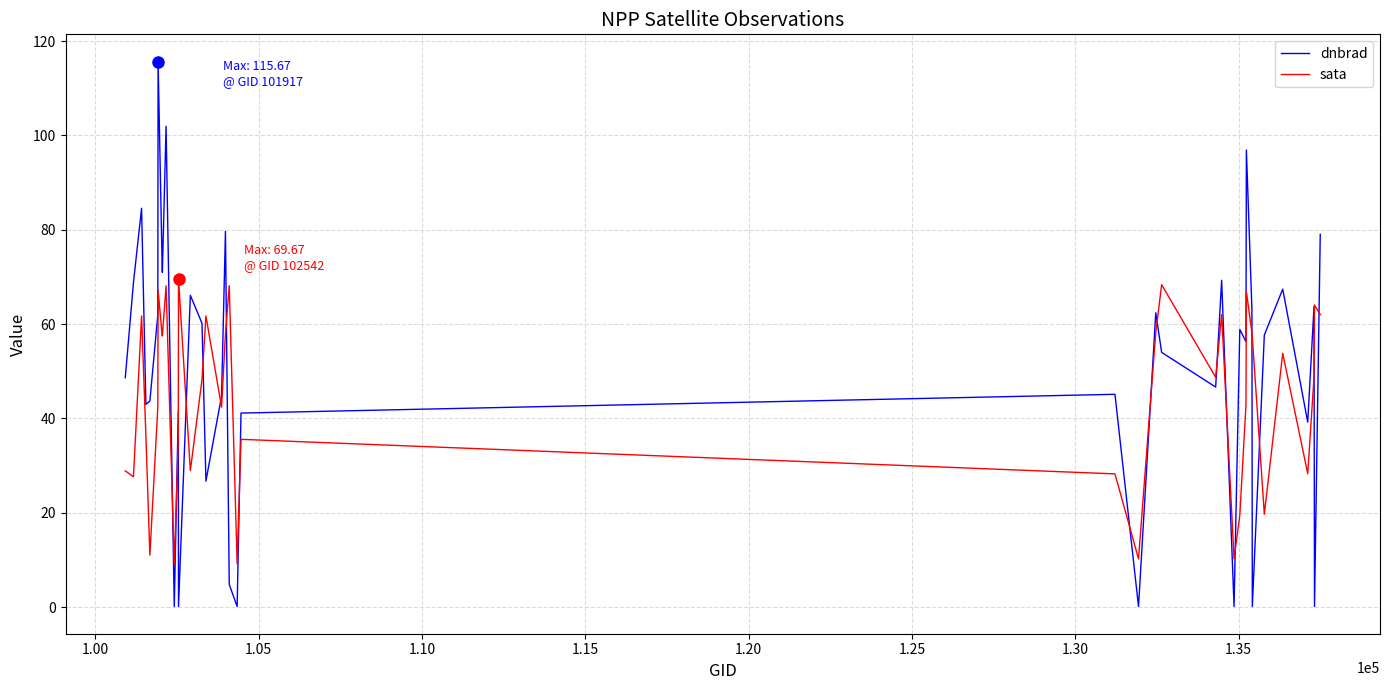

How many distinct data groups are displayed?

2